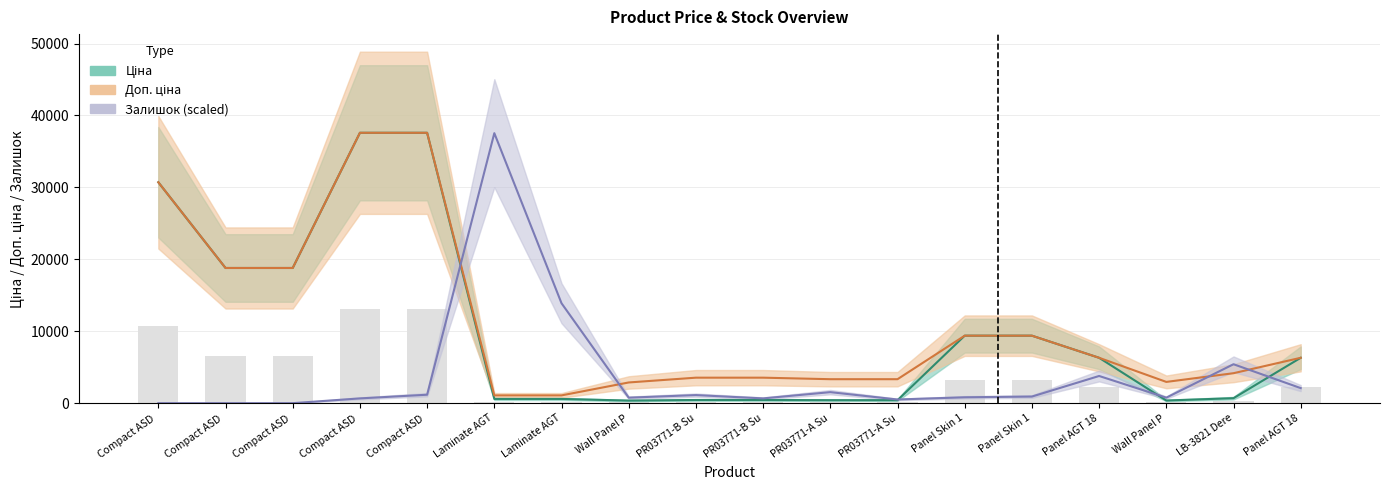

Rank the series by their maximum value, from lowest to highest.

Залишок, Ціна, Доп. ціна